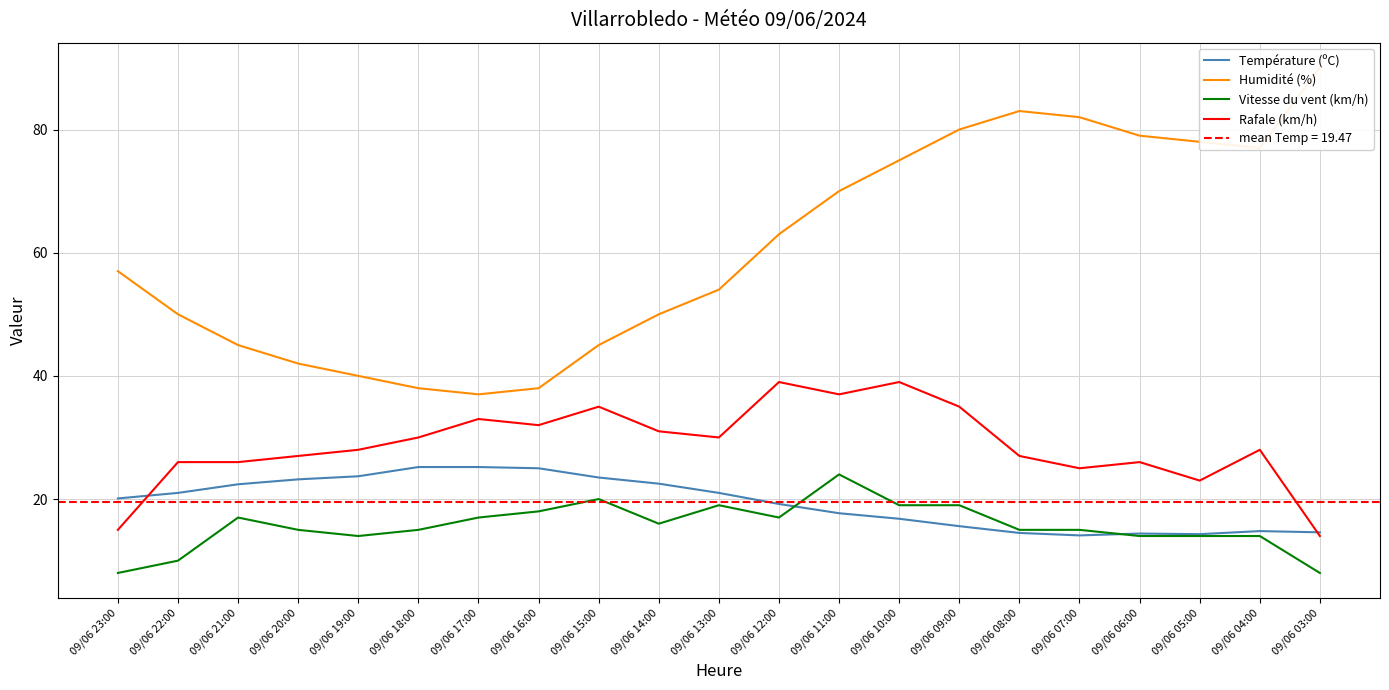

Is the value of Vitesse du vent (km/h) at 09/06 11:00 greater than the value of Humidité (%) at 09/06 15:00?

No